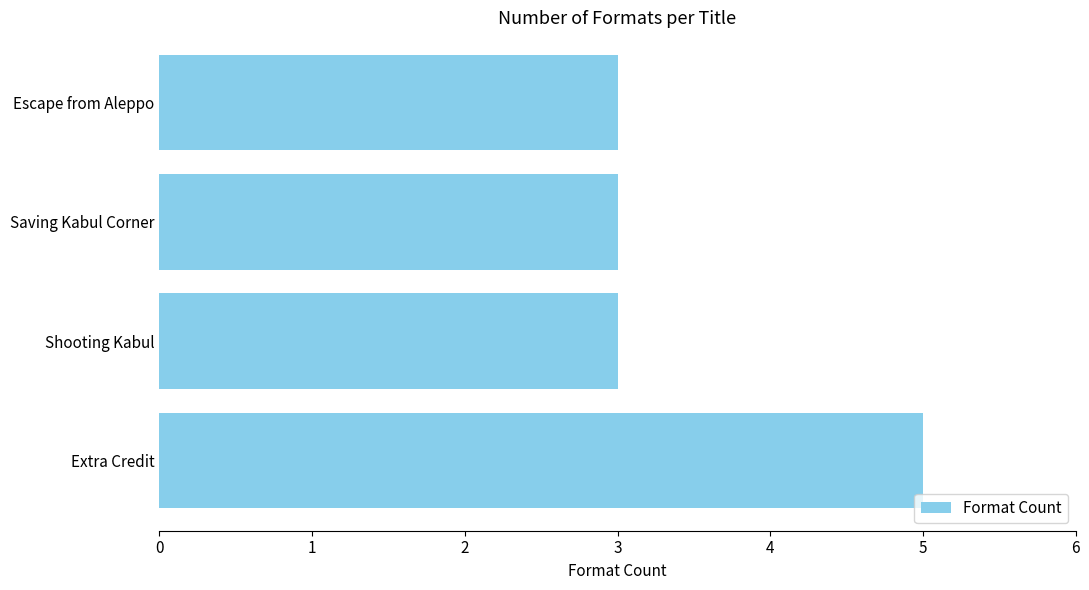

What is the smallest value displayed?

3